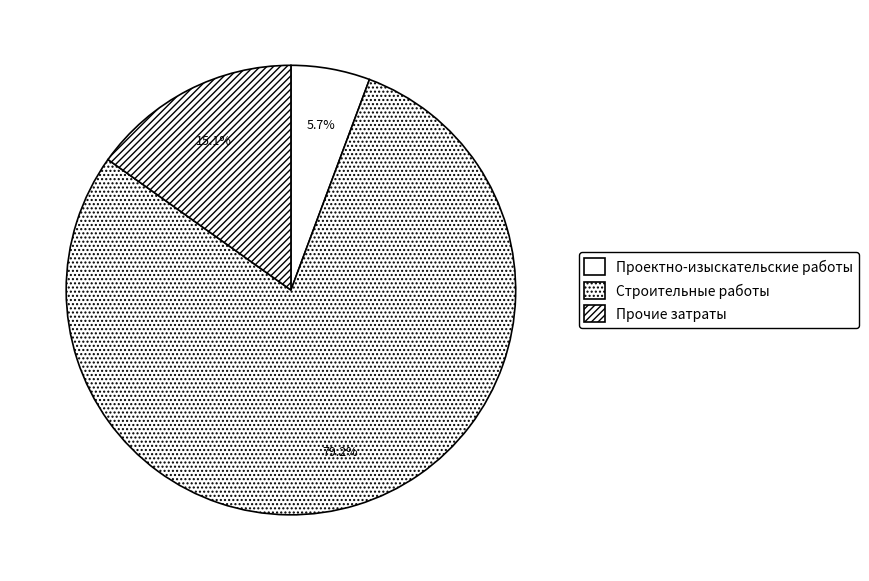

Which slice is the smallest?

Проектно-изыскательские работы